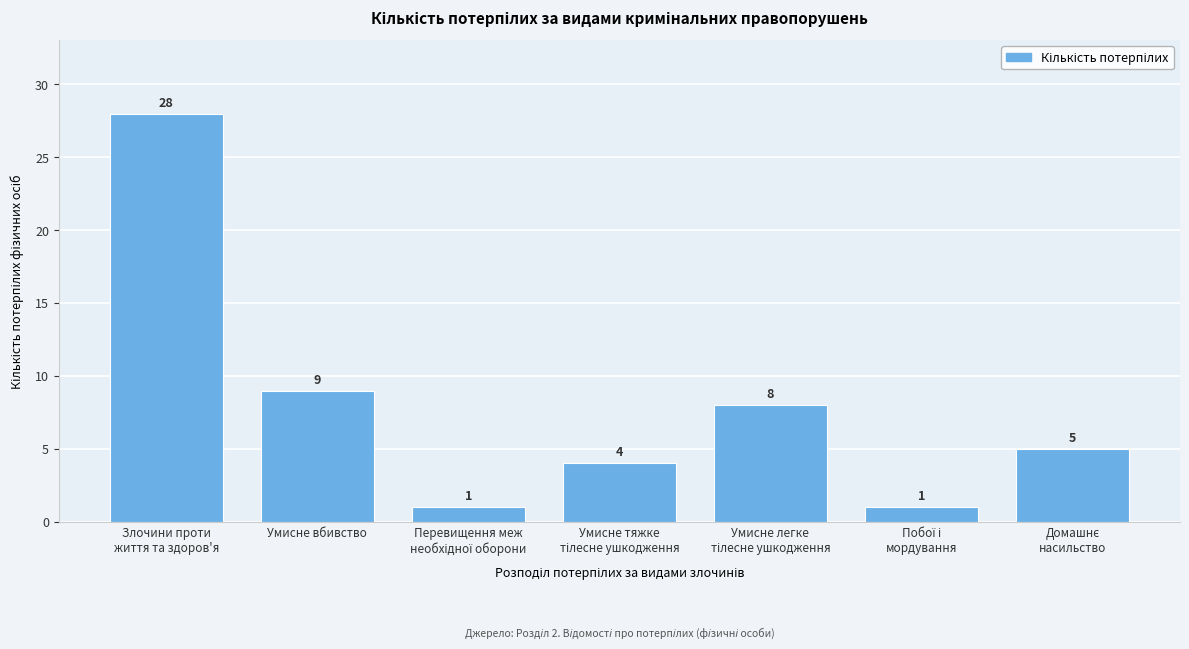

Reading left to right, extract all data points from this chart.

28	9	1	4	8	1	5